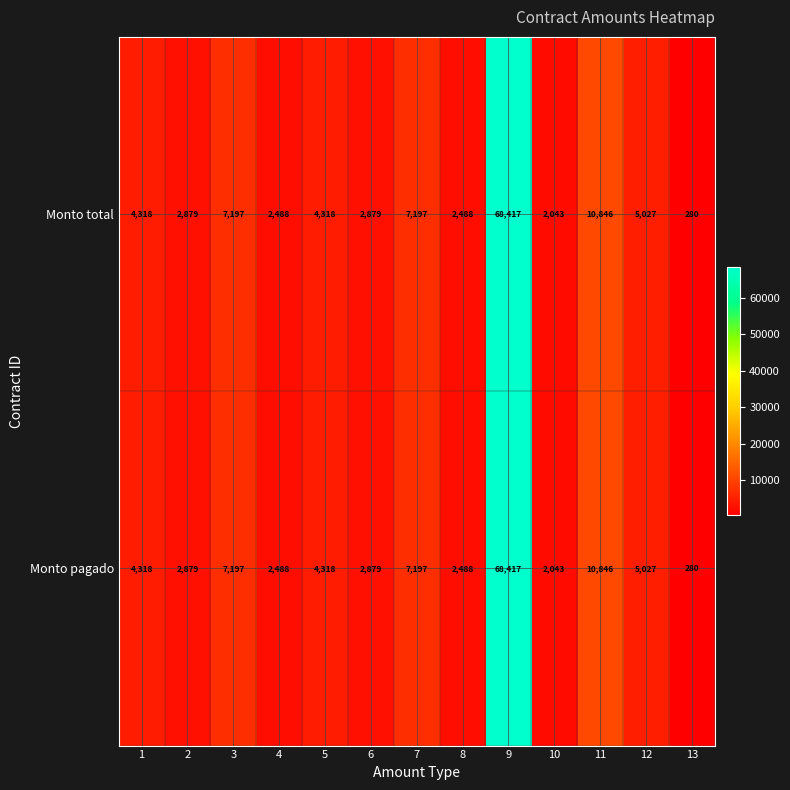

What value does the Monto total series have at 5, to the nearest 100?

4300